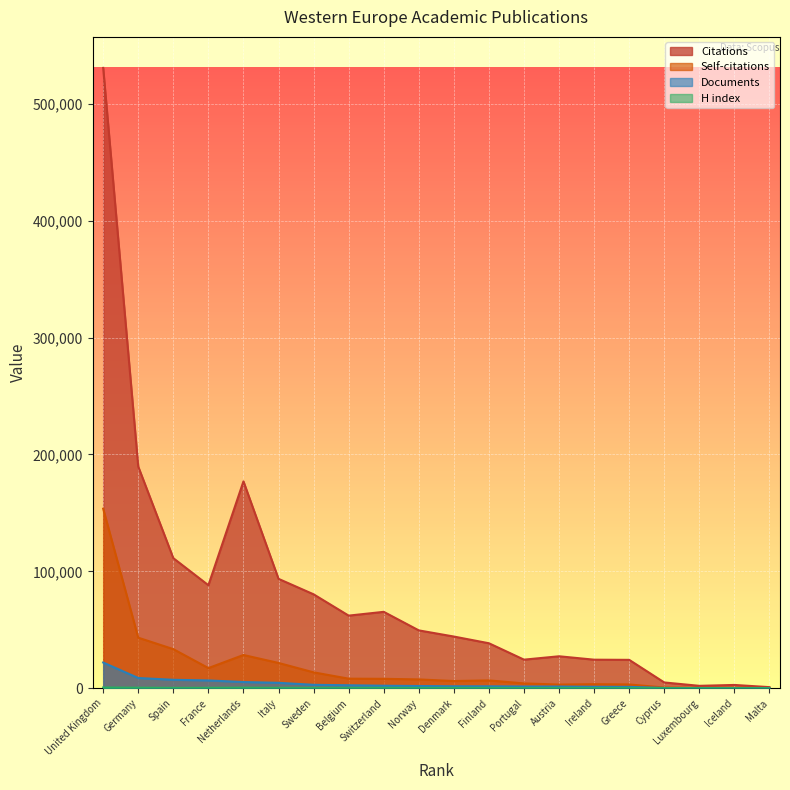

What is the total value across all series at France?

112370